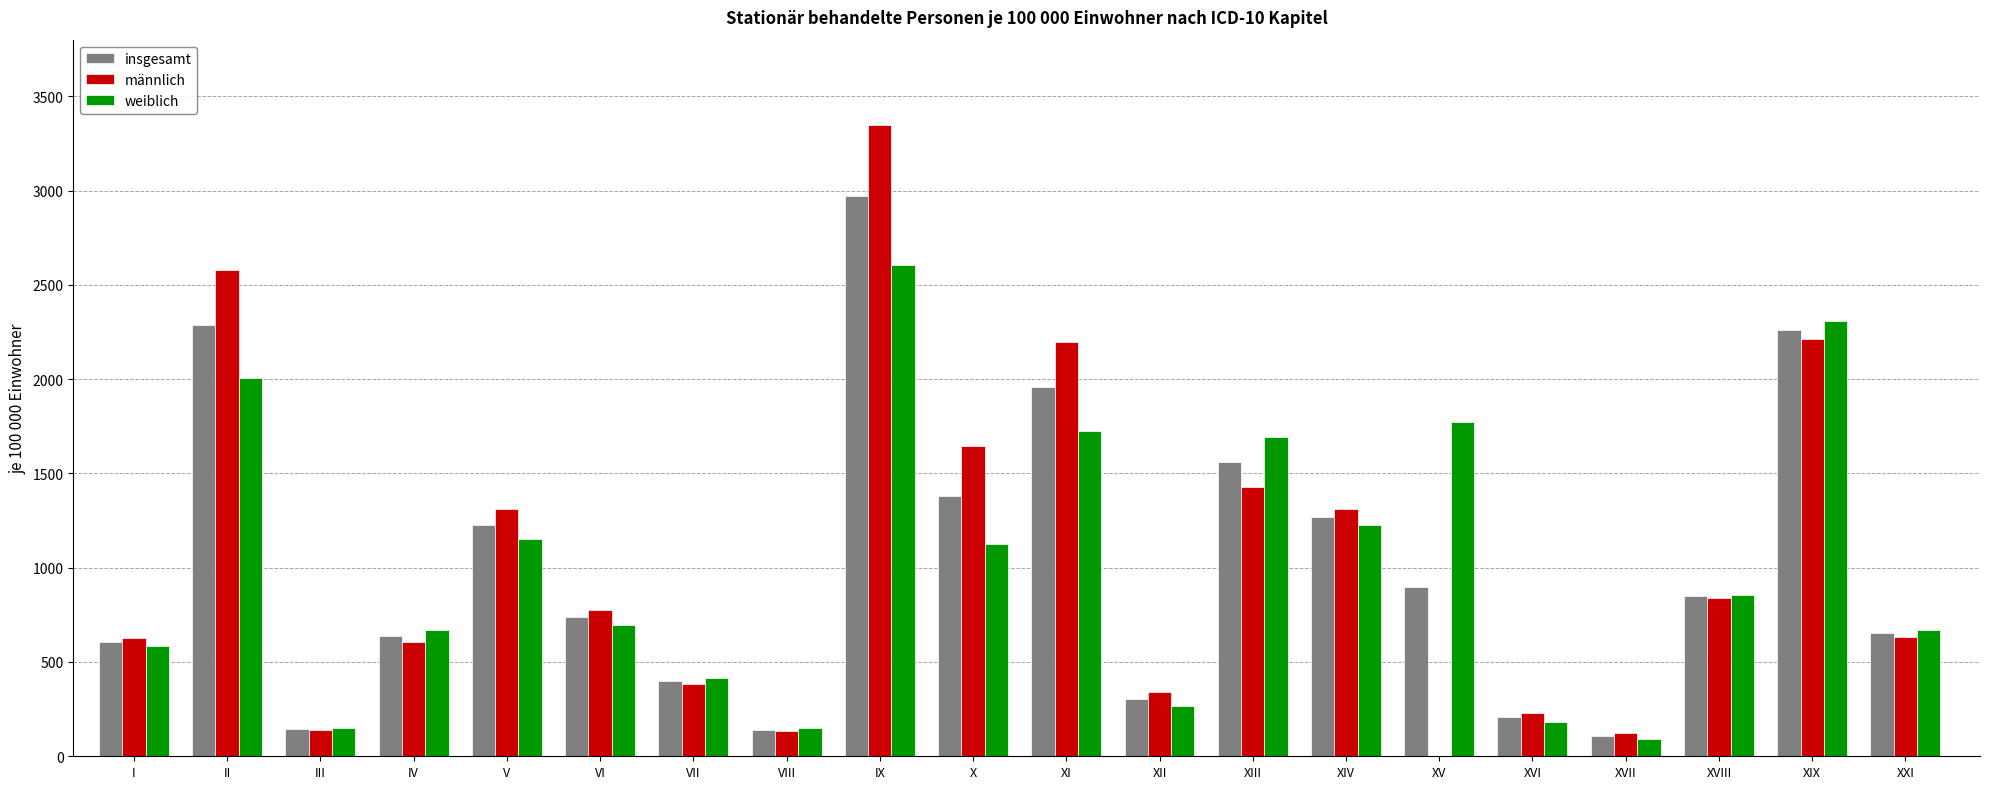

How many groups of bars are there?

20